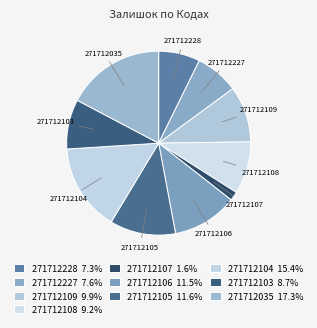

To the nearest percent, what is the combined percentage of 271712106 and 271712109?

21%